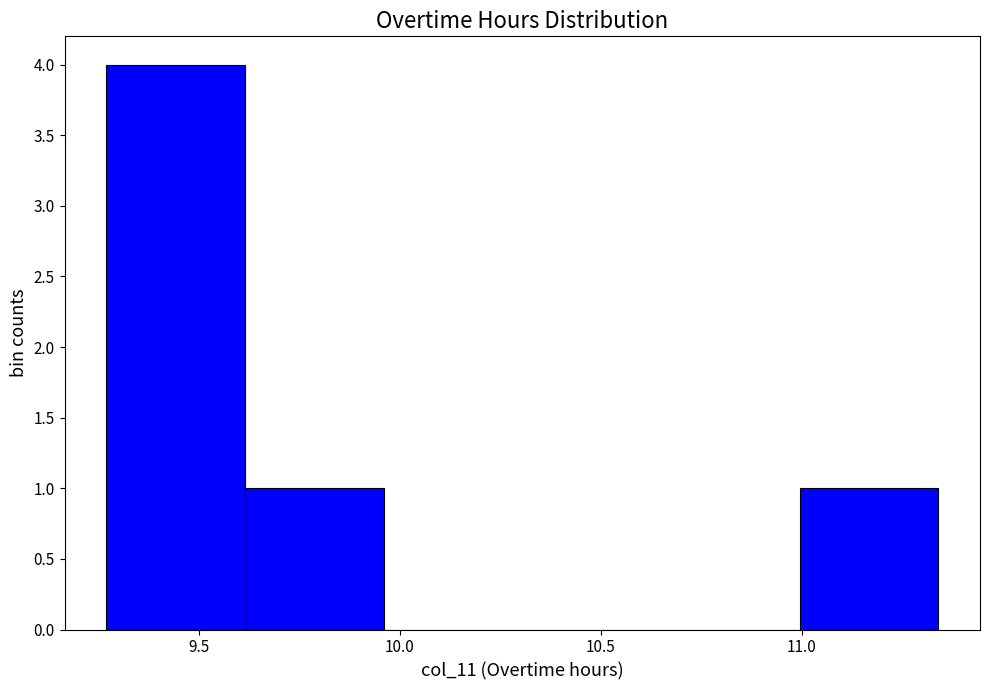

Reading left to right, transcribe this chart: for each bar, give the range it covers on the x-axis and its height. Neither the bar edges nor the heights are printed on the chart, so give them approximately, as read against the axes.

9.270 to 9.615: 4
9.615 to 9.960: 1
9.960 to 10.305: 0
10.305 to 10.650: 0
10.650 to 10.995: 0
10.995 to 11.340: 1